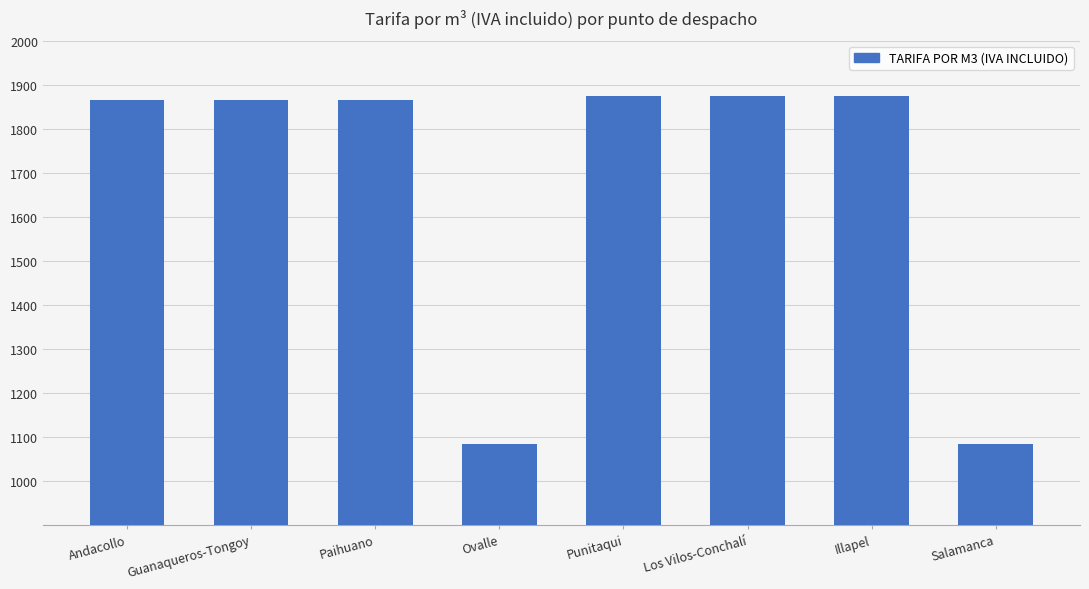

What value does the data have at Paihuano, to the nearest 50?

1850